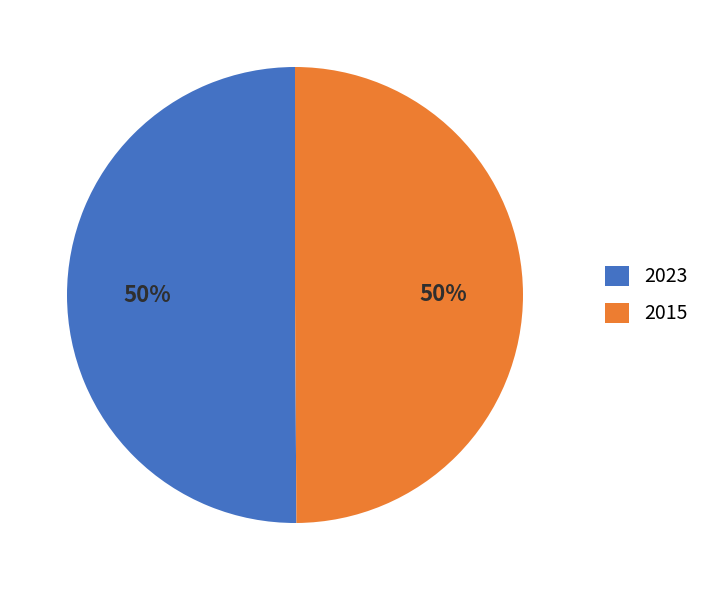

True or false: 2023 accounts for 50% of the total.

True